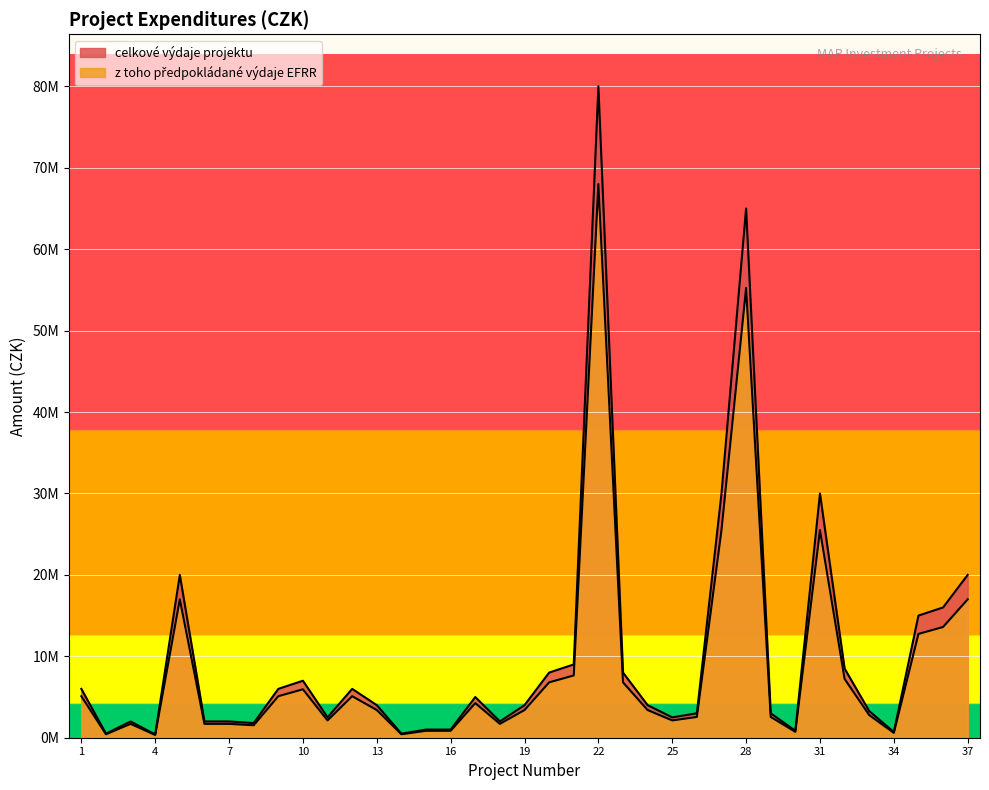

True or false: vydaje_EFRR and celkove_vydaje cross at least once.

False